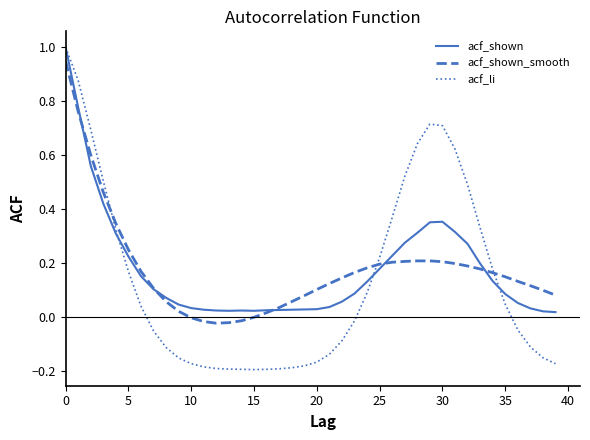

Is this an area chart (filled region under the line)?

No